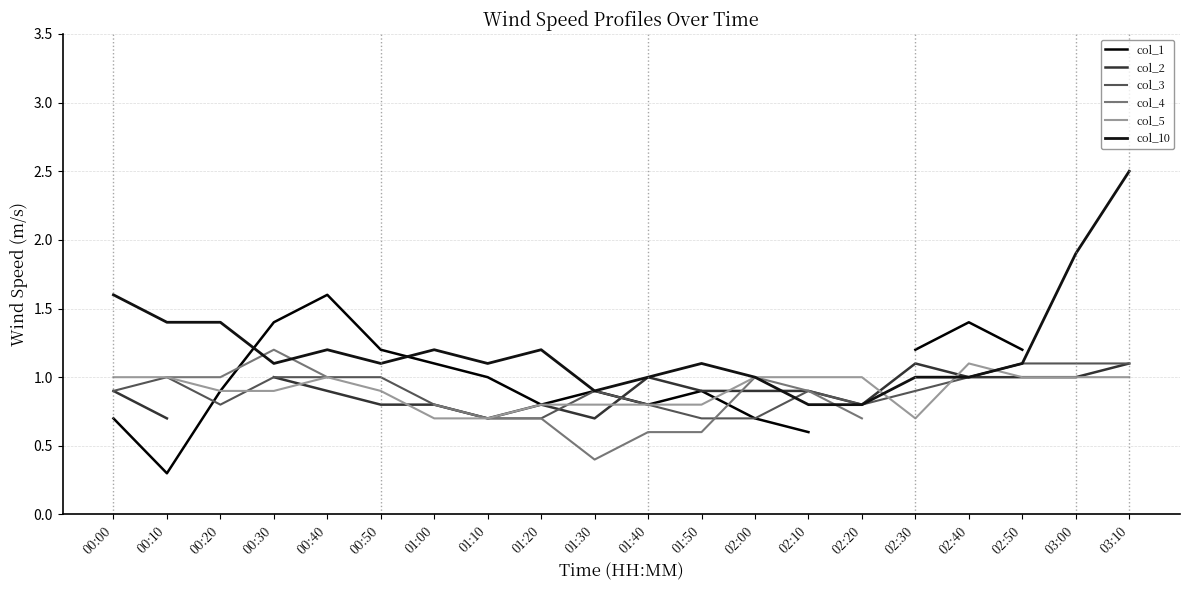

The col_3 series shows 0.8 at 03:10. True or false?

False